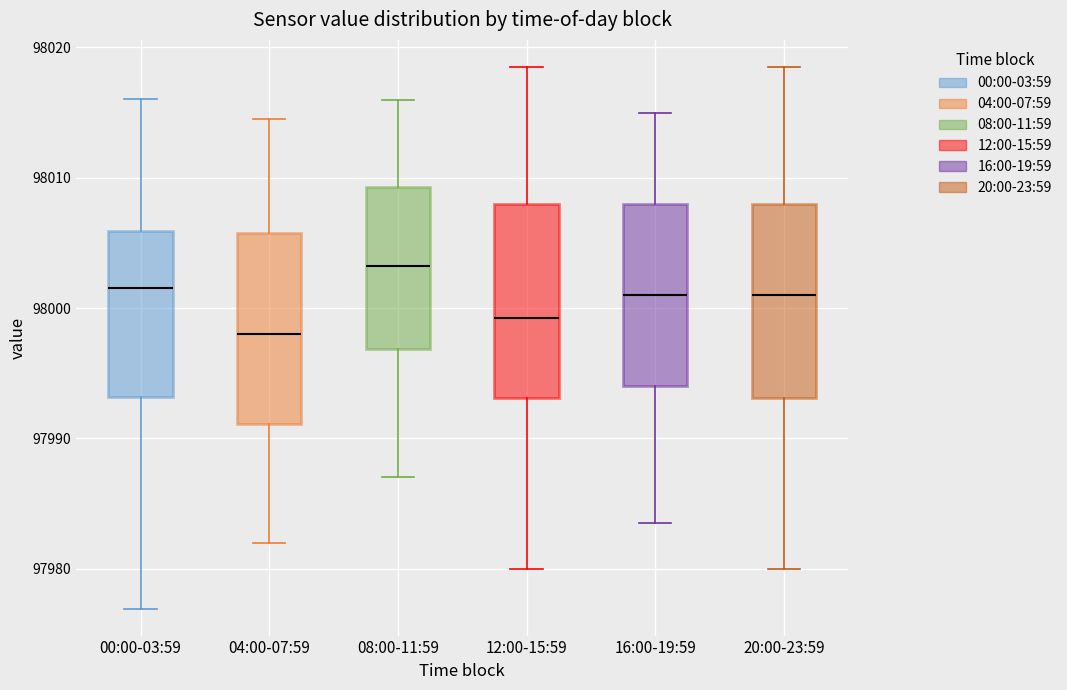

Reading left to right, transcribe this box plot: for each box, give where its median line is, the range the box spans, and where its two whiskers end, as read against the y-axis. The values are not printed on the chart, so give them approximately, as read against the axis.

00:00-03:59: median 98002, box 97993 to 98006, whiskers 97977 to 98016
04:00-07:59: median 97998, box 97991 to 98006, whiskers 97982 to 98015
08:00-11:59: median 98003, box 97997 to 98009, whiskers 97987 to 98016
12:00-15:59: median 97999, box 97993 to 98008, whiskers 97980 to 98019
16:00-19:59: median 98001, box 97994 to 98008, whiskers 97984 to 98015
20:00-23:59: median 98001, box 97993 to 98008, whiskers 97980 to 98019